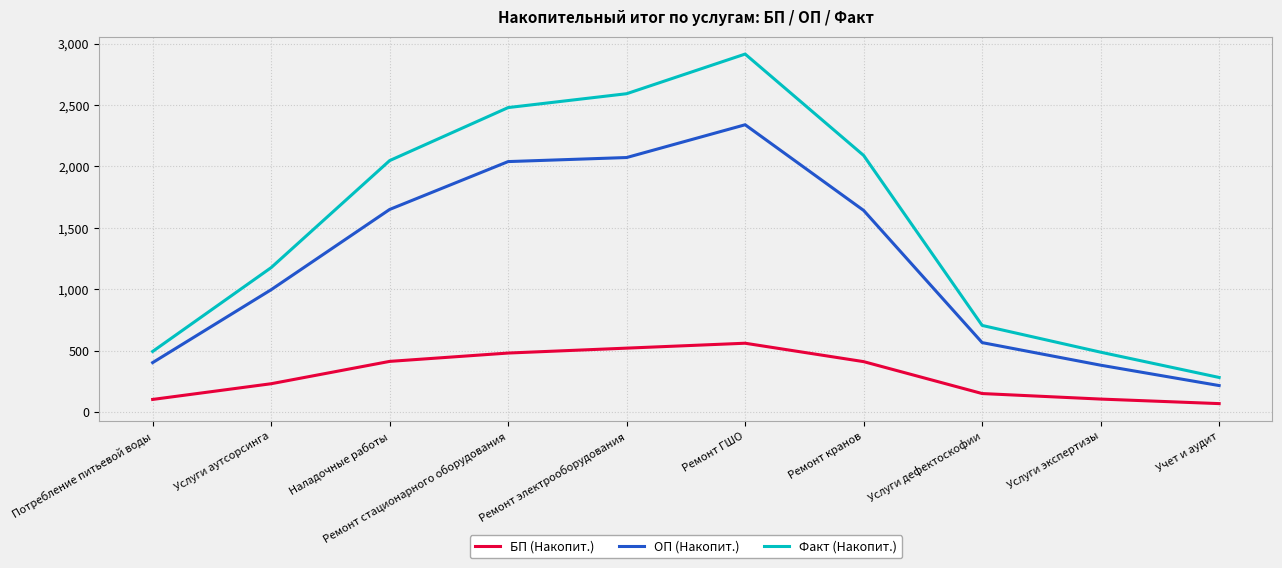

Which series changed the most between Ремонт электрооборудования and Услуги дефектоскофии?

Факт (Накопит.)